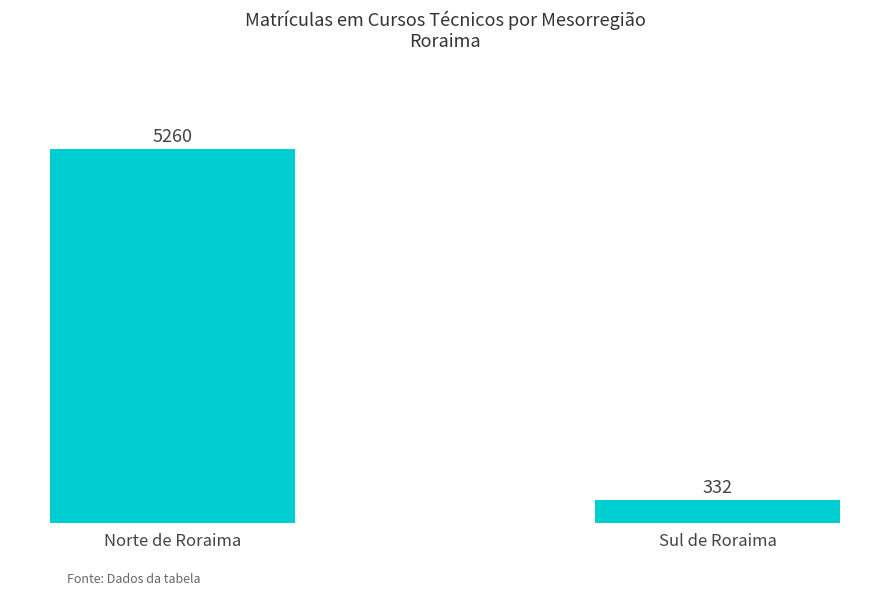

What is the value of the 1st bar from the left?

5260